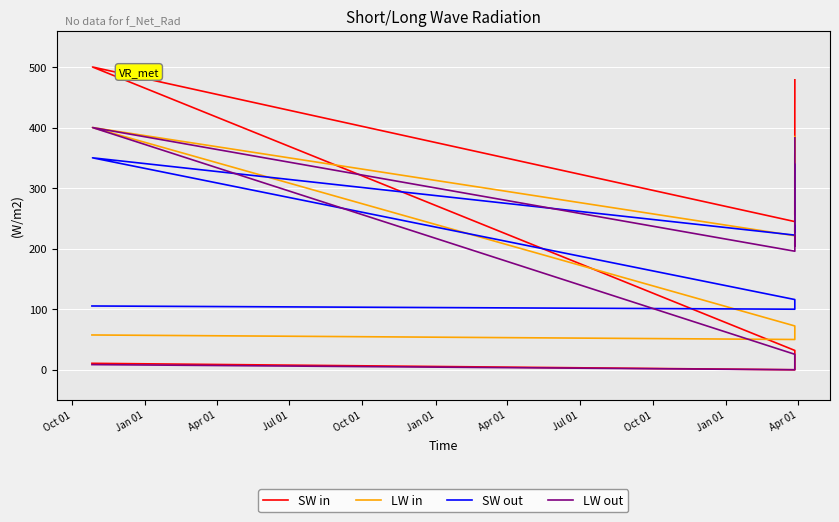

What is the average value of the SW in series?

311.6